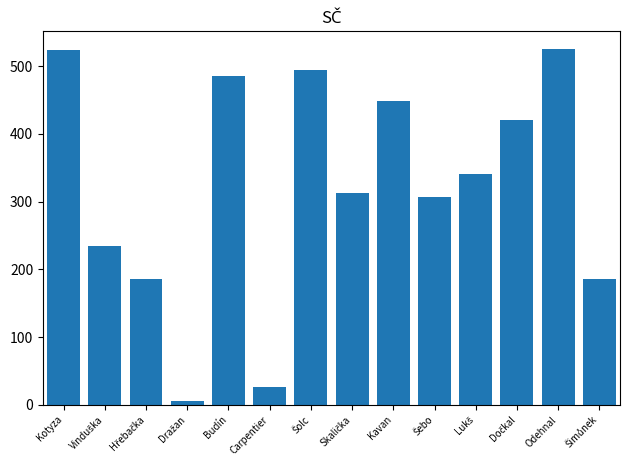

What is the label of the 2nd bar from the right?

Odehnal